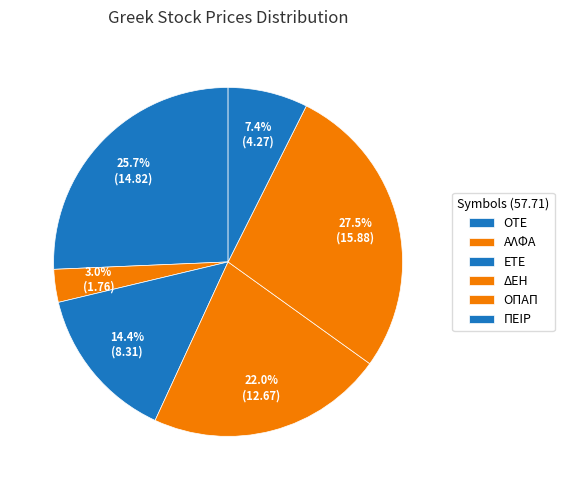

Is it true that ΕΤΕ is 7% of the pie?

False